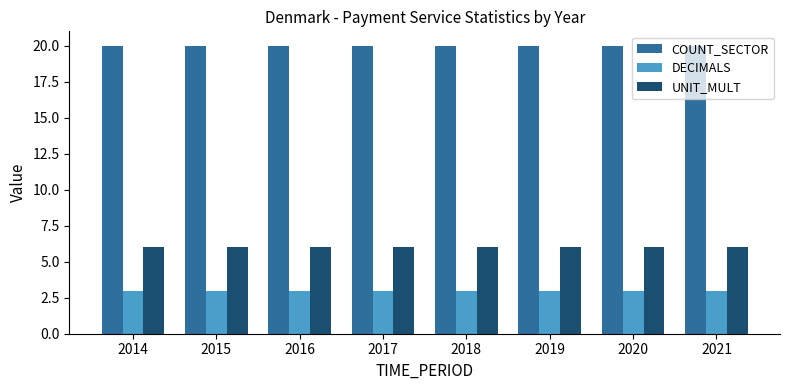

Is it true that COUNT_SECTOR equals 20 at 2014?

True